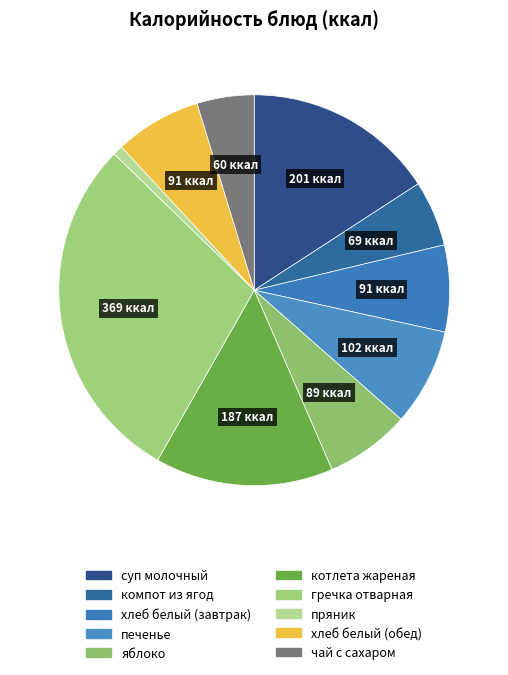

Is it true that компот из ягод is 5% of the pie?

True